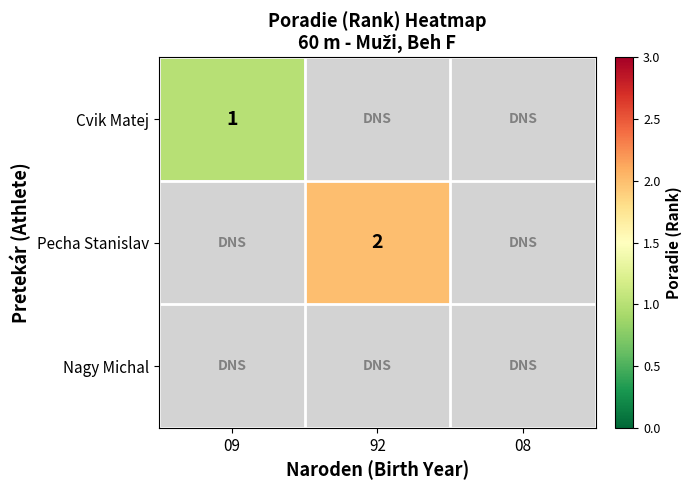

The Pecha Stanislav series shows 2 at 92. True or false?

True